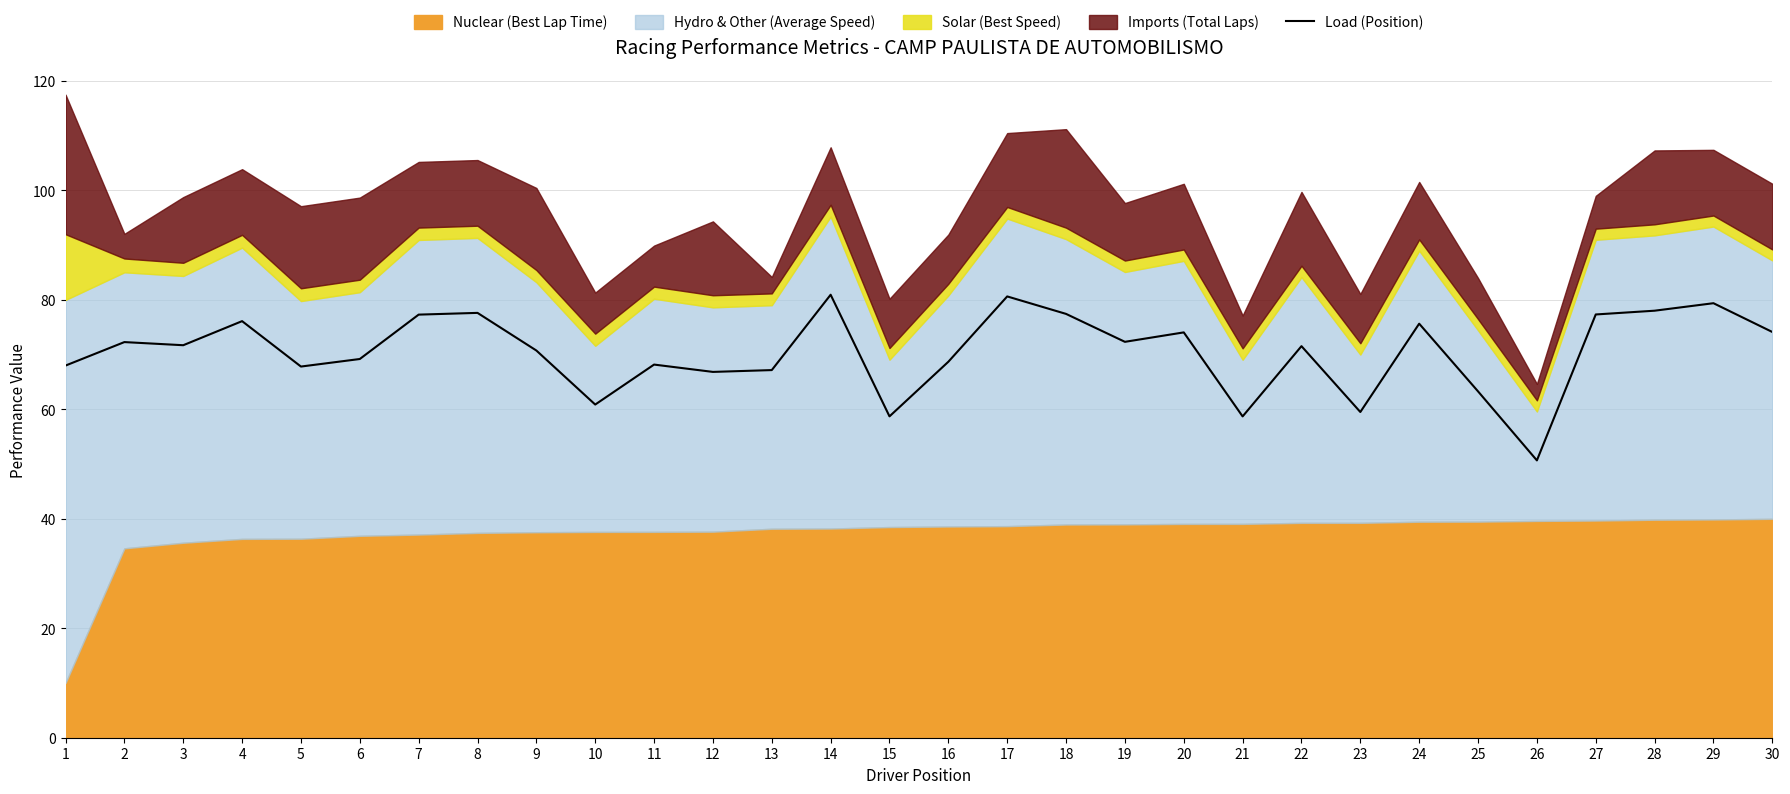

Which category has the lowest value across all series?

26